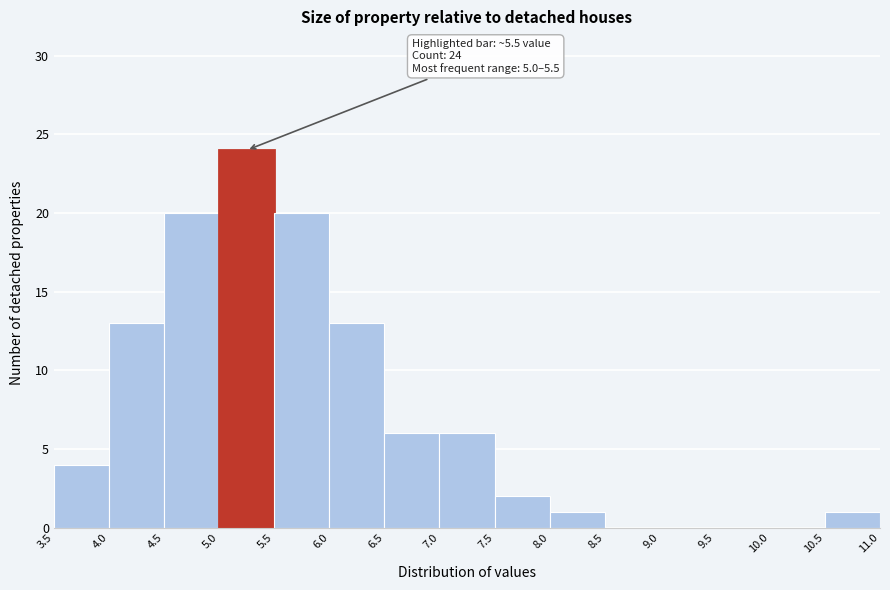

Which range on the x-axis has the tallest bar?

5.0 to 5.5